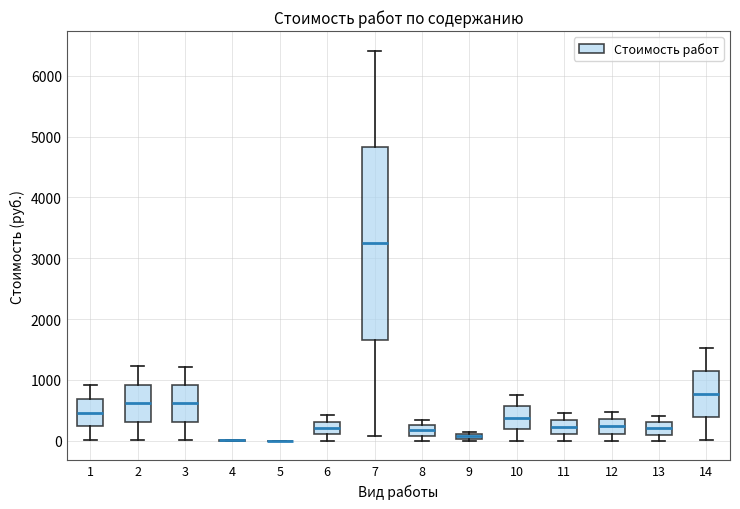

Where does the upper whisker of the box at x = 2 end on the y-axis? The values are not printed on the chart, so give them approximately, as read against the axis.

1200